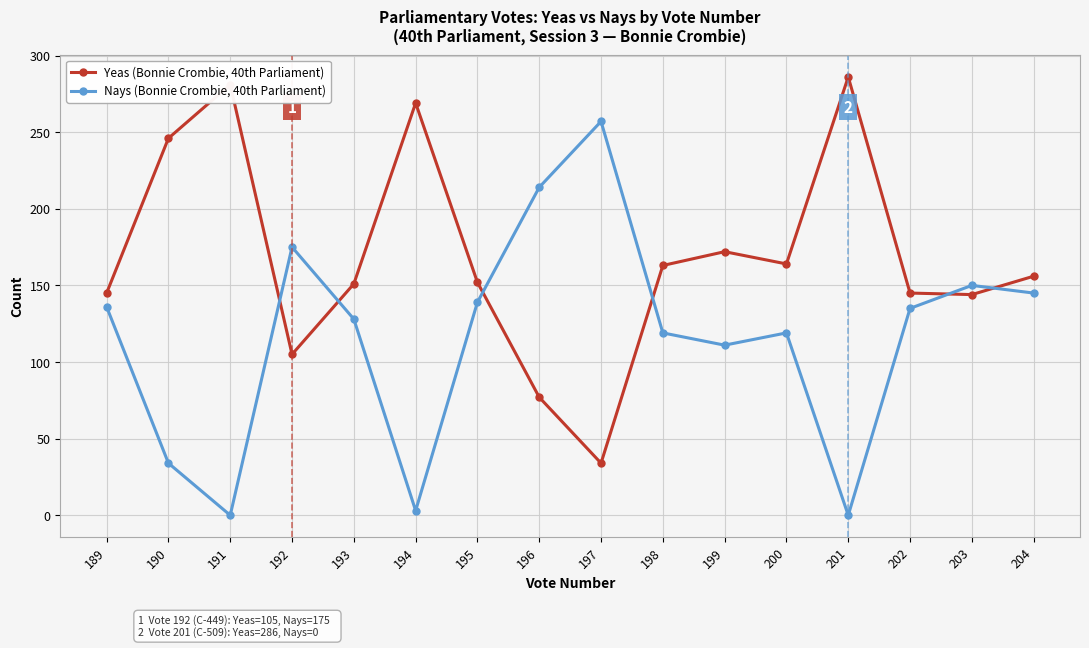

What are all the series names shown in the legend?

Yeas (Bonnie Crombie, 40th Parliament), Nays (Bonnie Crombie, 40th Parliament)